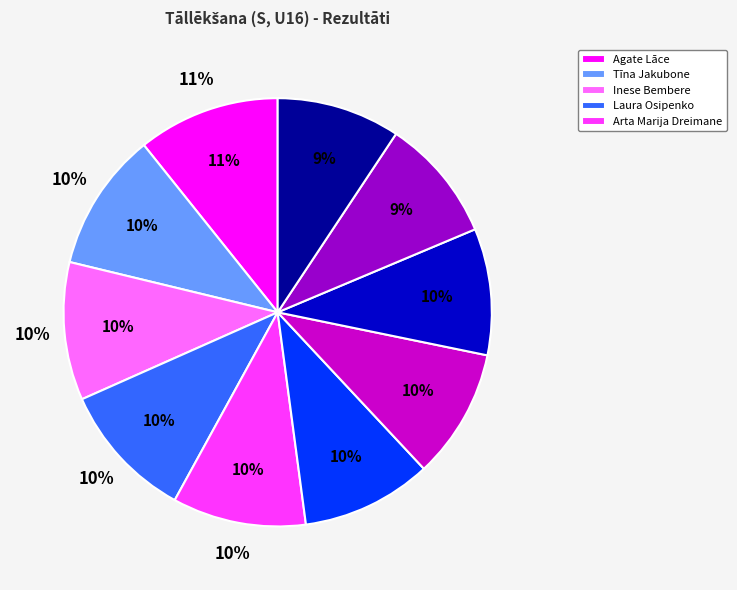

What is the total percentage of Inese Bembere and Laura Osipenko?

20.8%